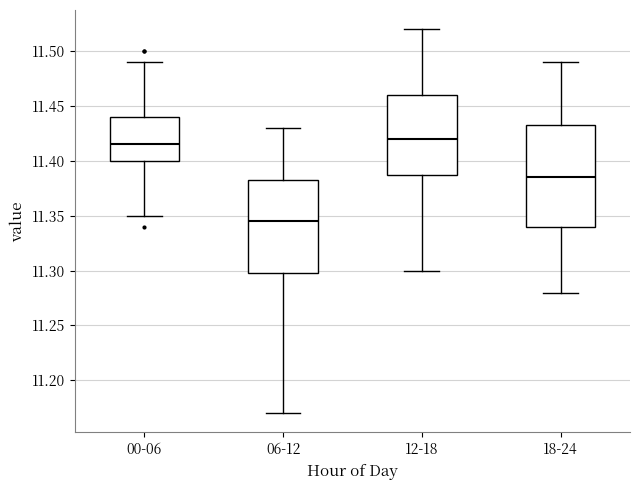

Where is the upper edge of the box for 06-12 on the y-axis? The values are not printed on the chart, so give them approximately, as read against the axis.

11.385